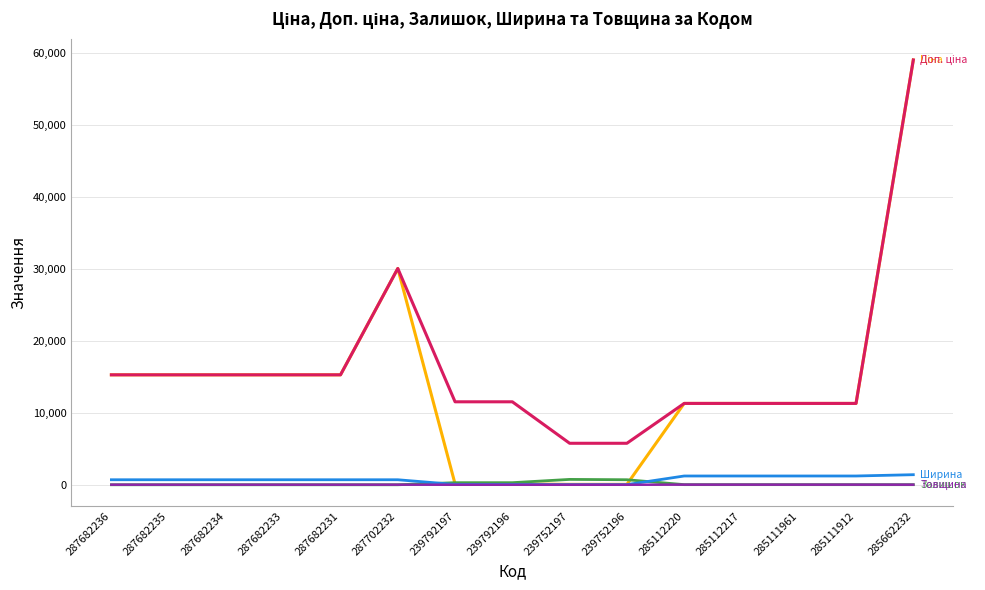

At which category is the sum across all series the highest?

285662232